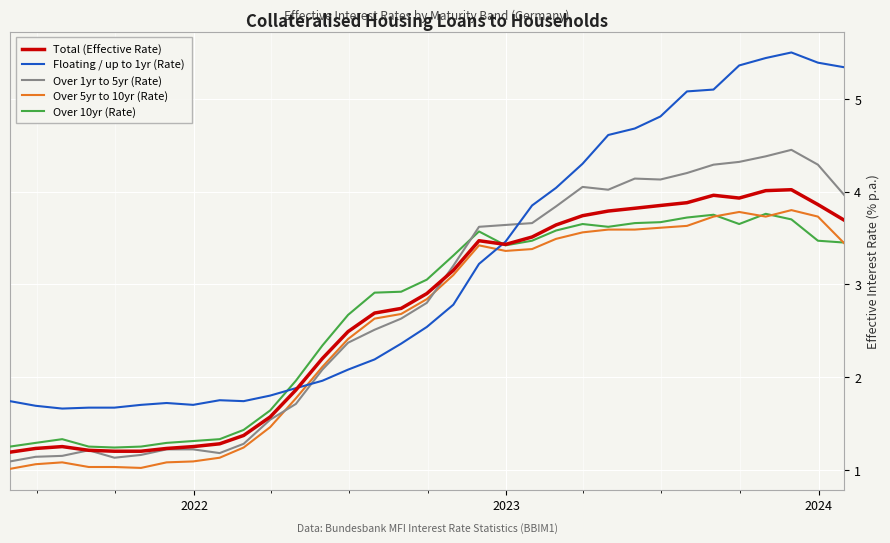

Which series has the widest spread of values?

Floating / up to 1yr (Rate)